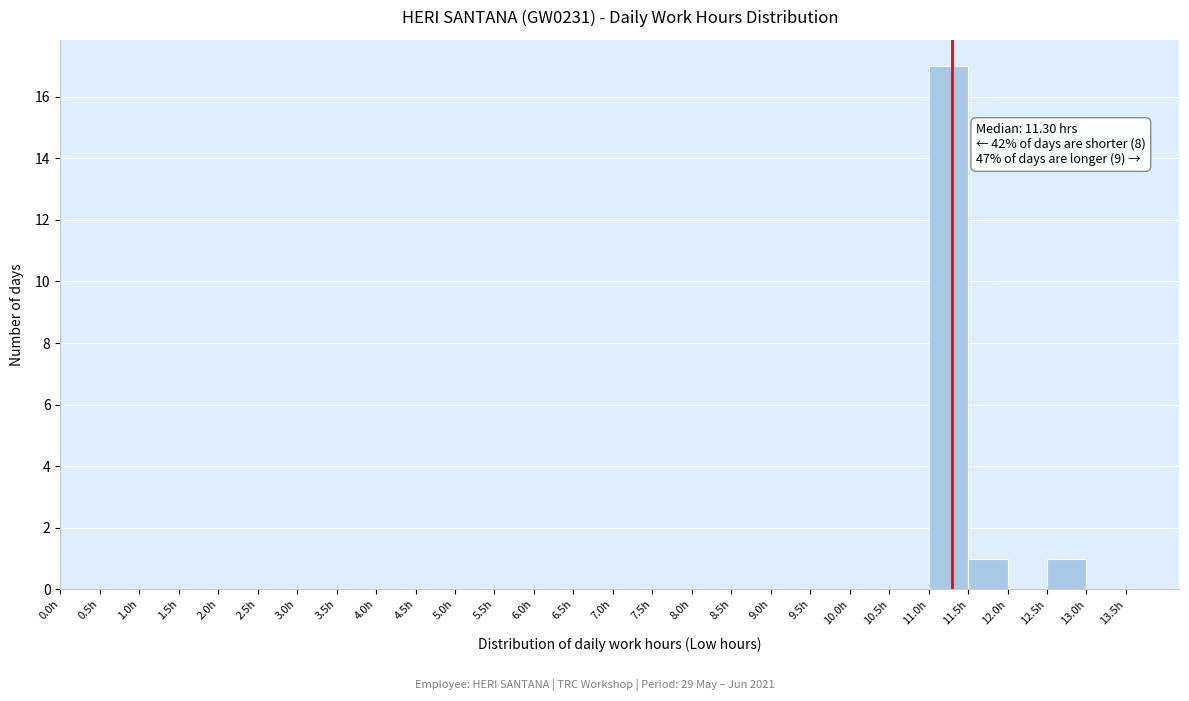

Over which range of the x-axis is the bar tallest?

11.0 to 11.5